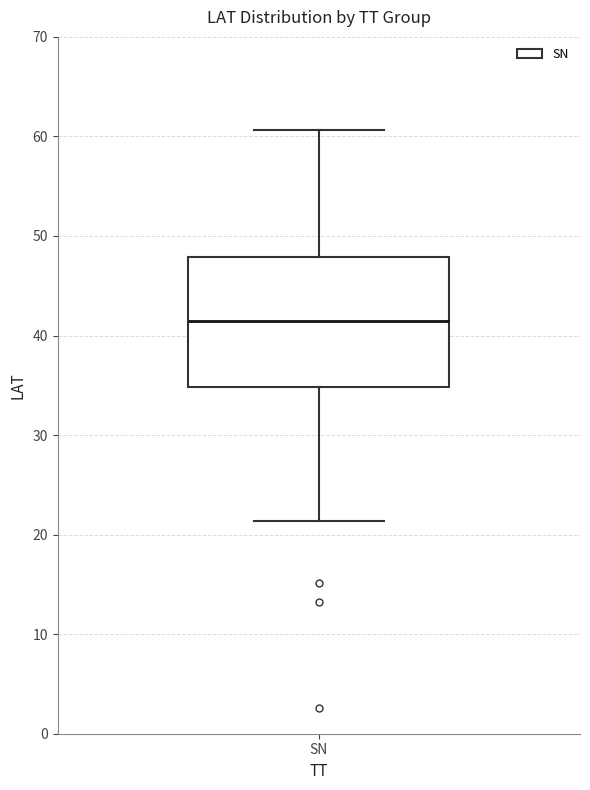

Transcribe this box plot: give where the median line is, the range the box spans, and where the two whiskers end, as read against the y-axis. The values are not printed on the chart, so give them approximately, as read against the axis.

median 42, box 35 to 48, whiskers 21 to 61